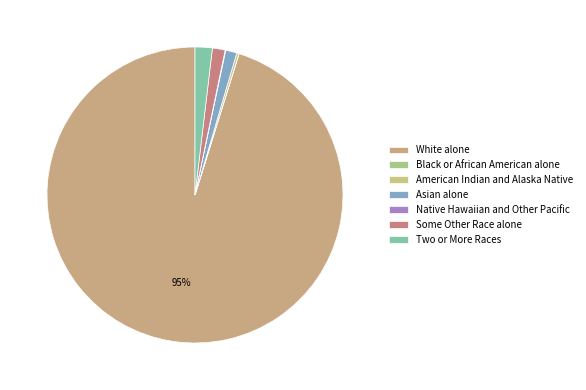

Count the number of slices in the pie.

7